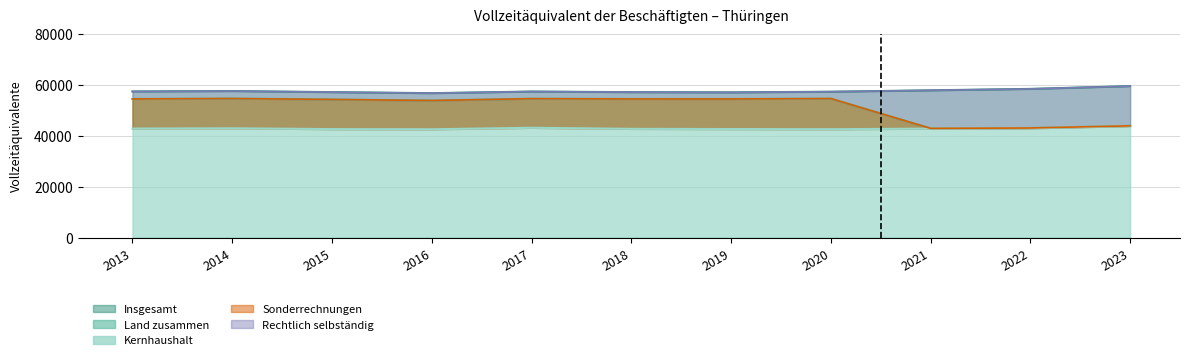

What is the difference between the maximum and minimum values in the Sonderrechnungen series?

11750